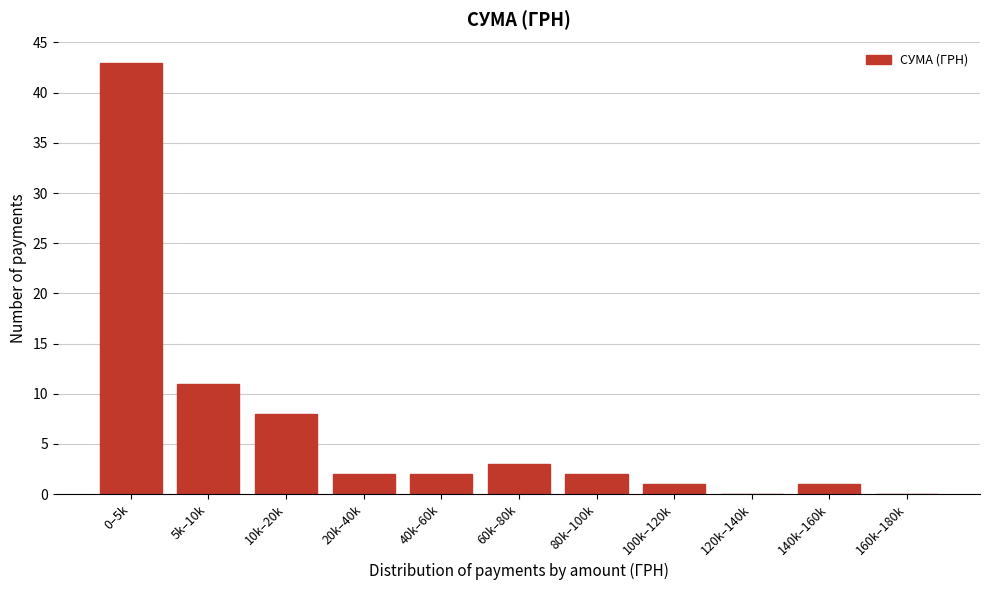

Reading left to right, transcribe all the data shown in this chart.

0–5k=43	5k–10k=11	10k–20k=8	20k–40k=2	40k–60k=2	60k–80k=3	80k–100k=2	100k–120k=1	120k–140k=0	140k–160k=1	160k–180k=0